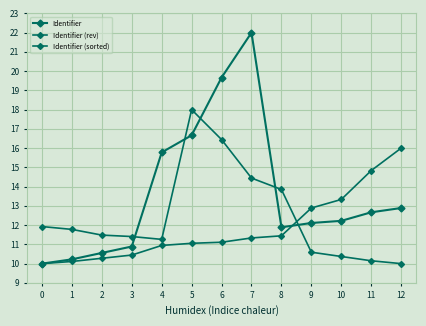

How many distinct data groups are displayed?

3